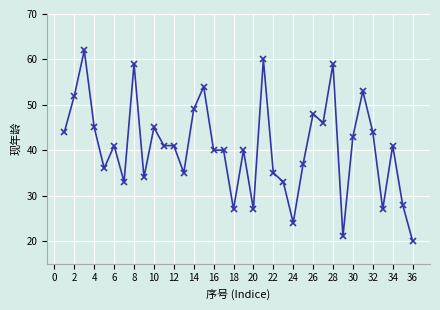

What is the difference between the second highest and minimum values?

40